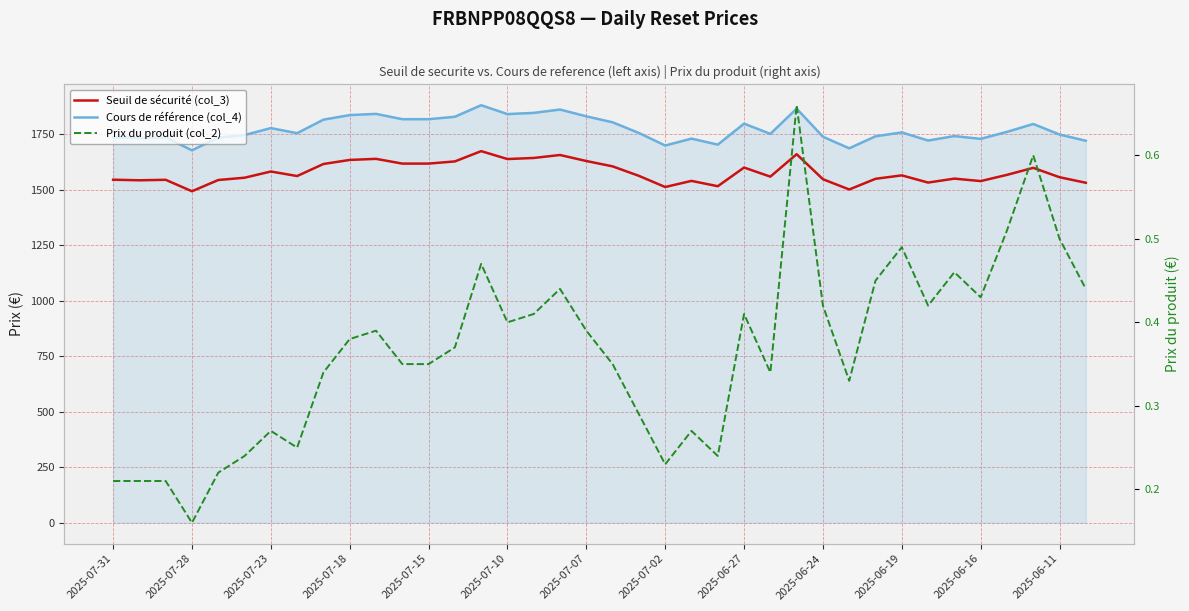

What is the difference between the highest and lowest values at 2025-06-24?

1737.6